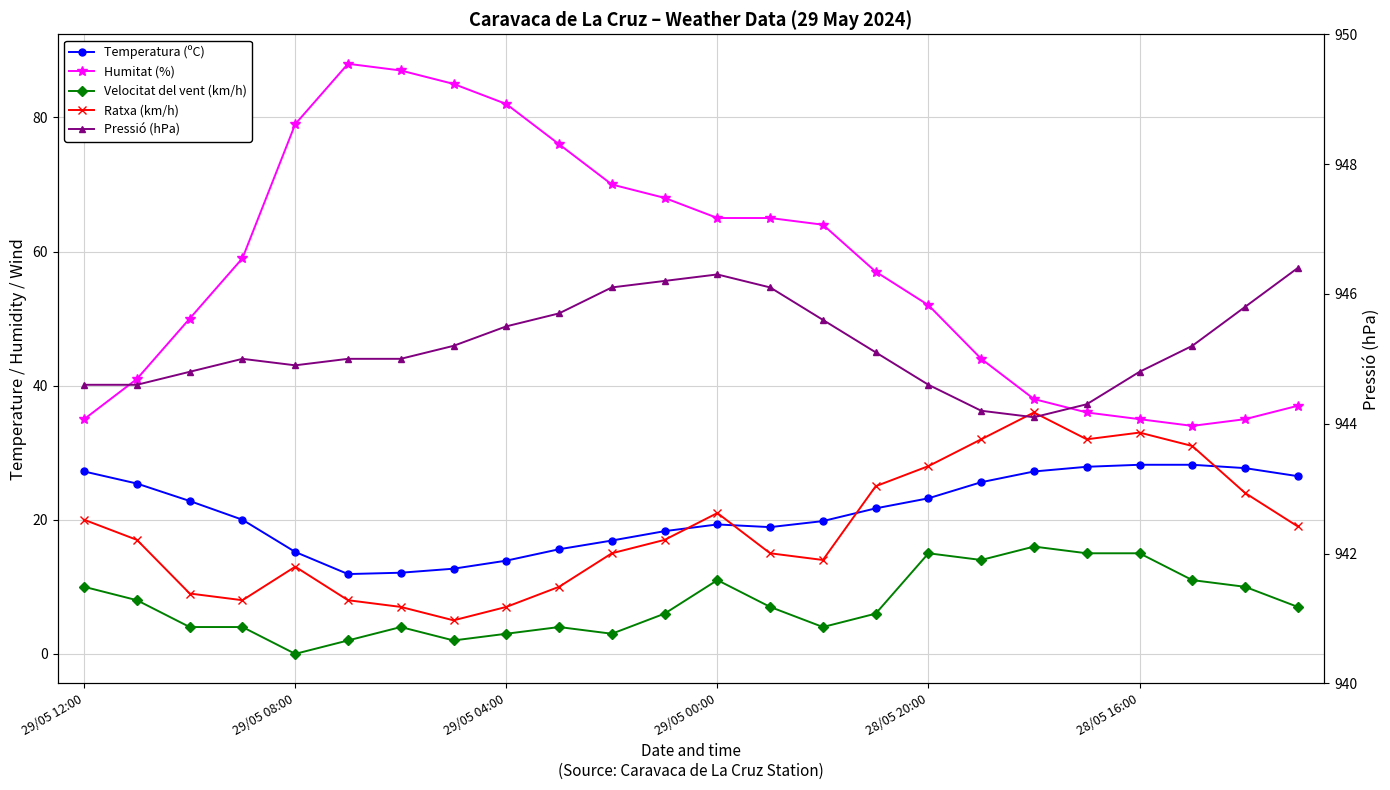

What position from the left is 14?

15